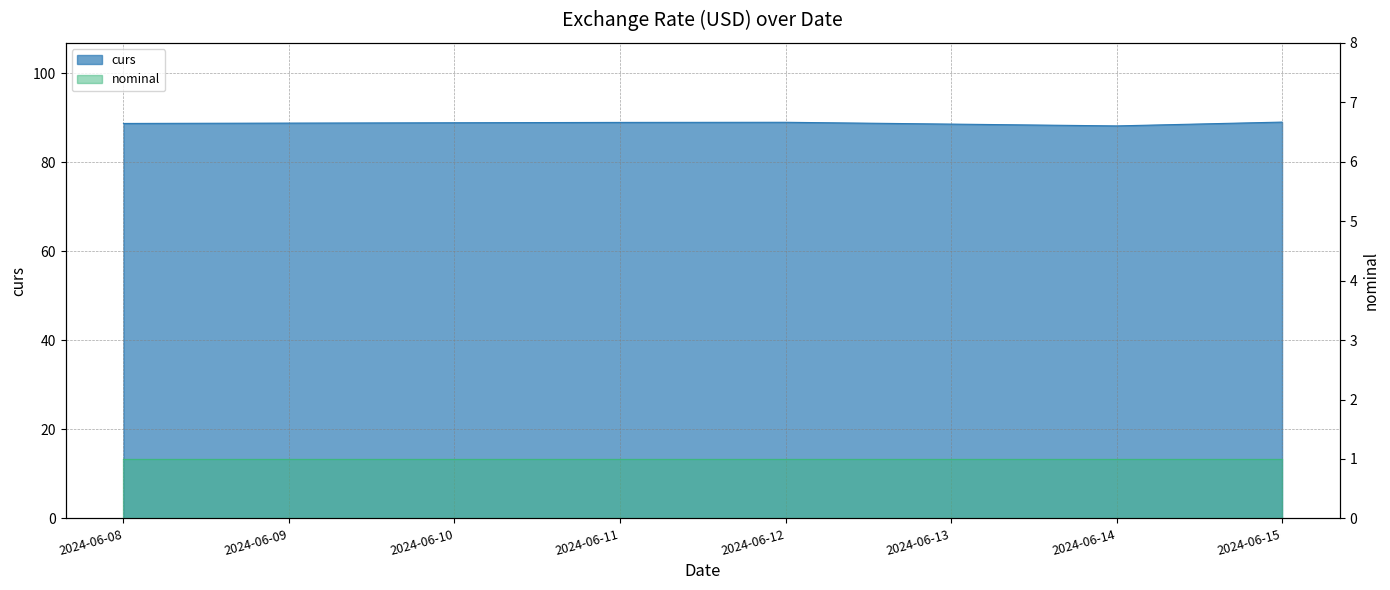

What is the difference between the maximum and minimum values?

0.9